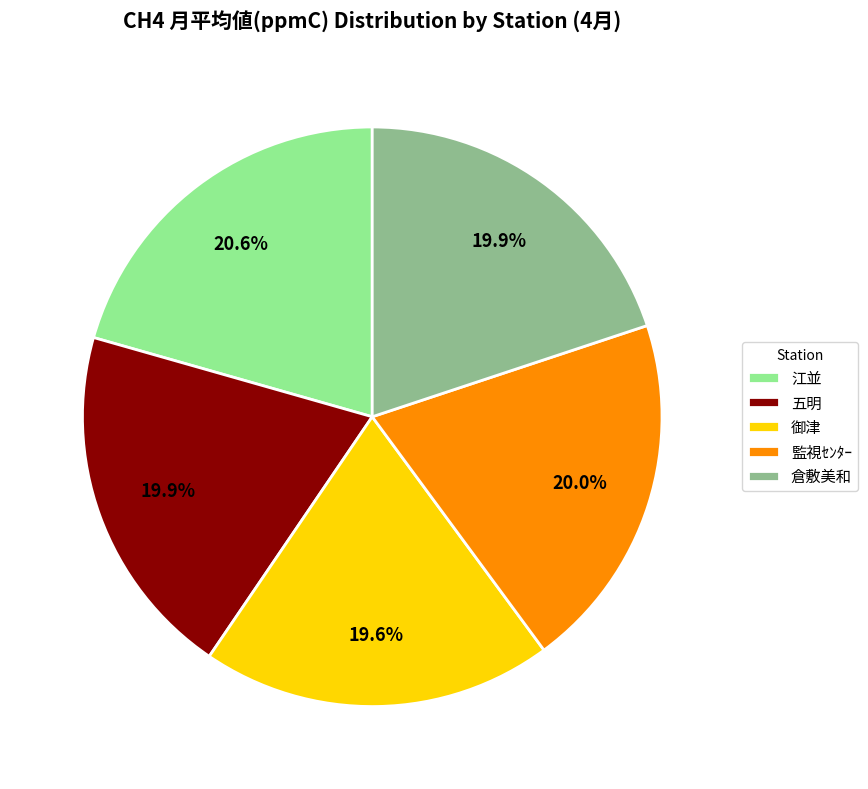

What is the ratio of the value at 五明 to the value at 監視ｾﾝﾀｰ?

1.0